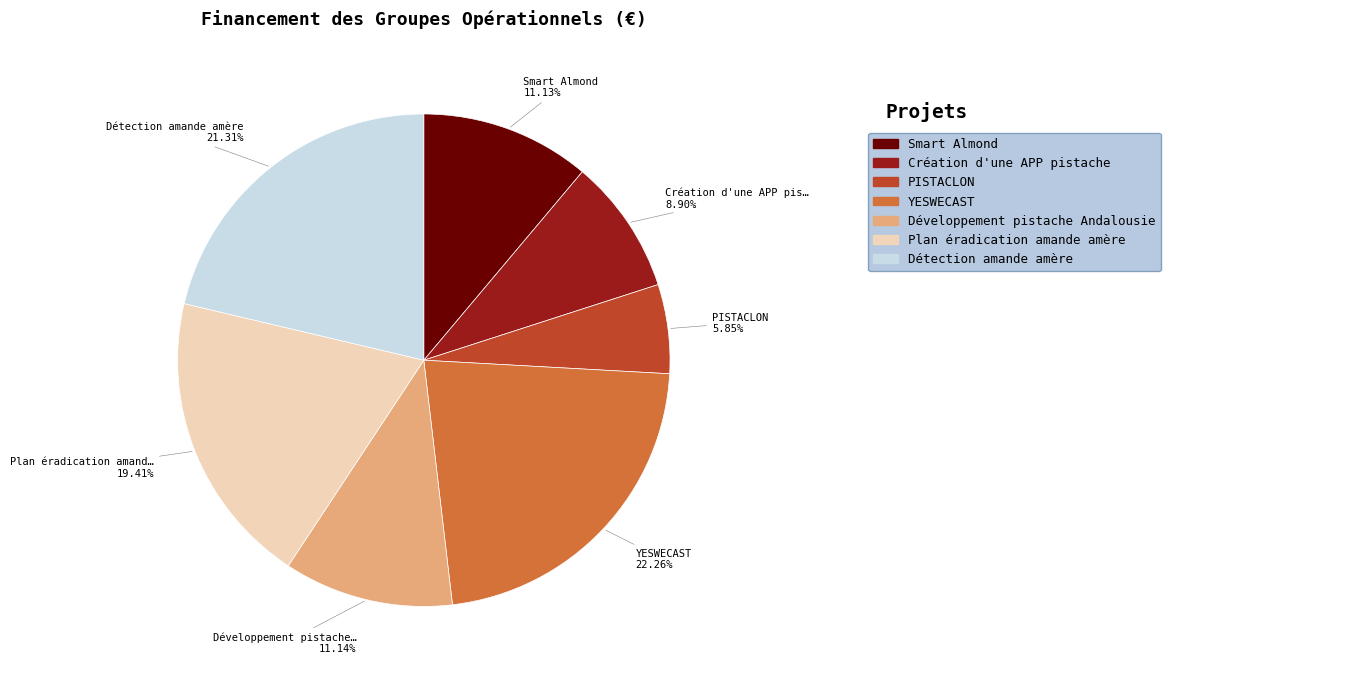

Is there a majority slice in this chart?

No